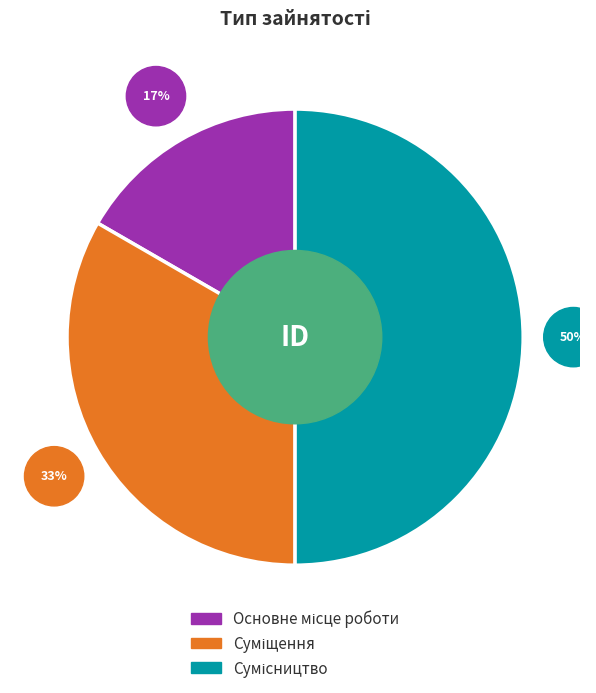

To the nearest percent, what is the average slice percentage?

33%